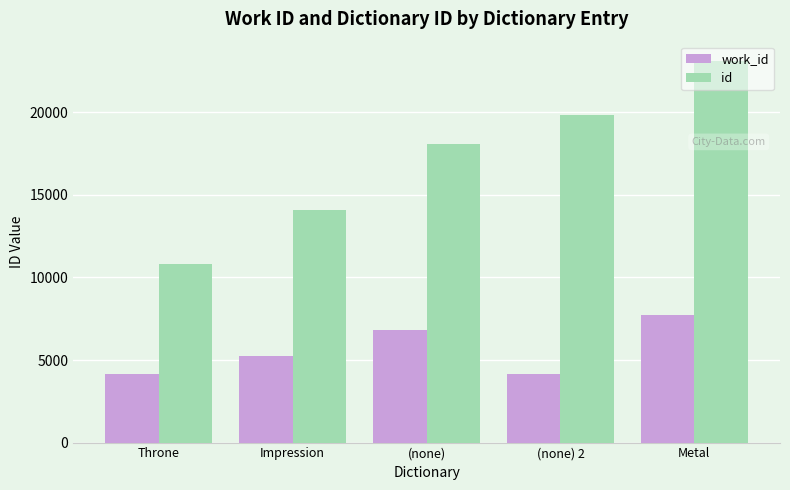

Which series has the largest total across all categories?

id